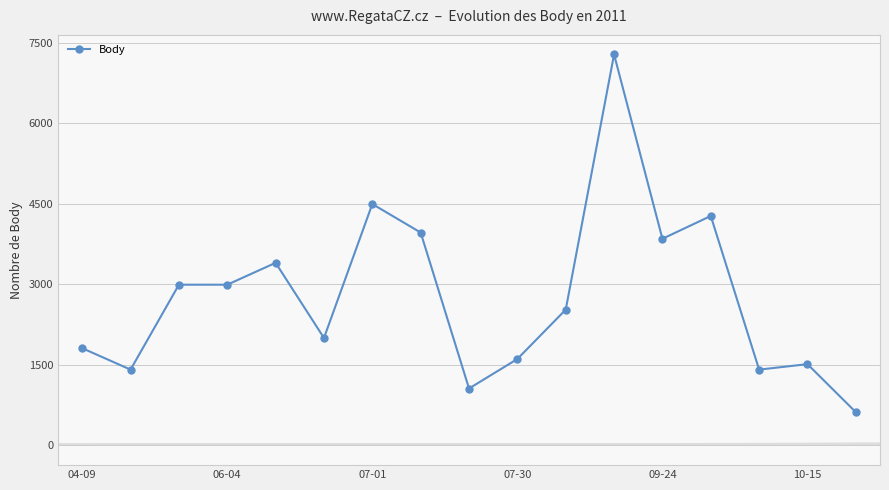

Reading left to right, extract all data points from this chart.

1805	1406	2989	2989	3397	1996	4493	3961	1054	1604	2524	7281	3845	4270	1406	1508	613